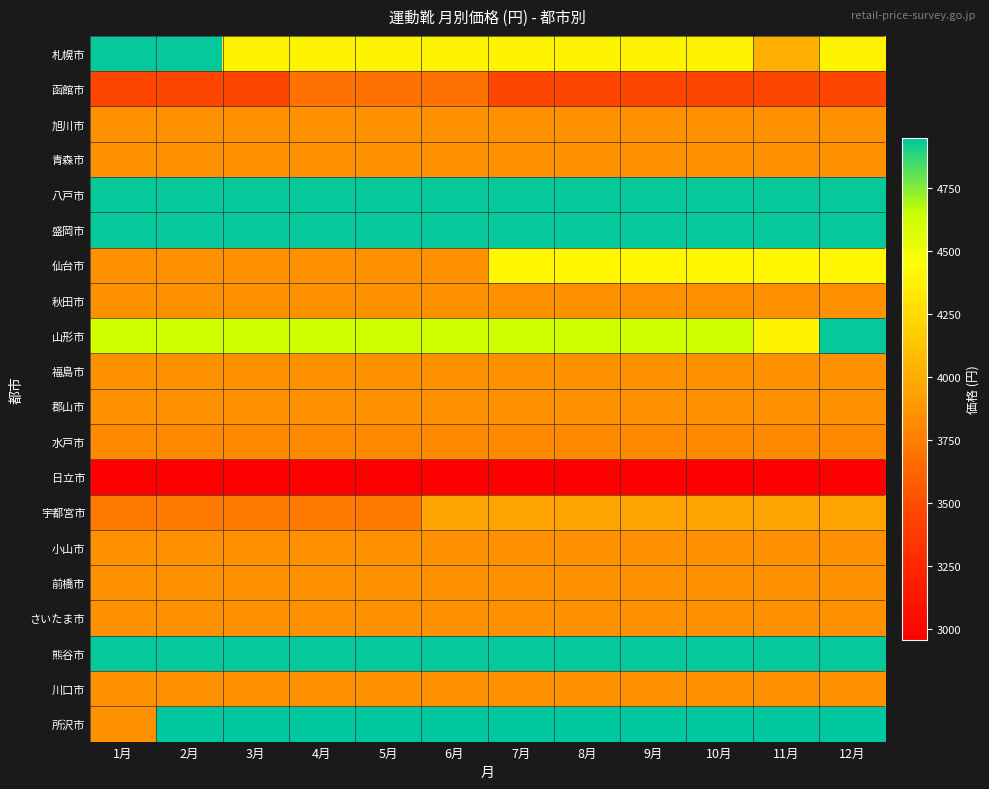

What is the total value across all series at 5月?

81470